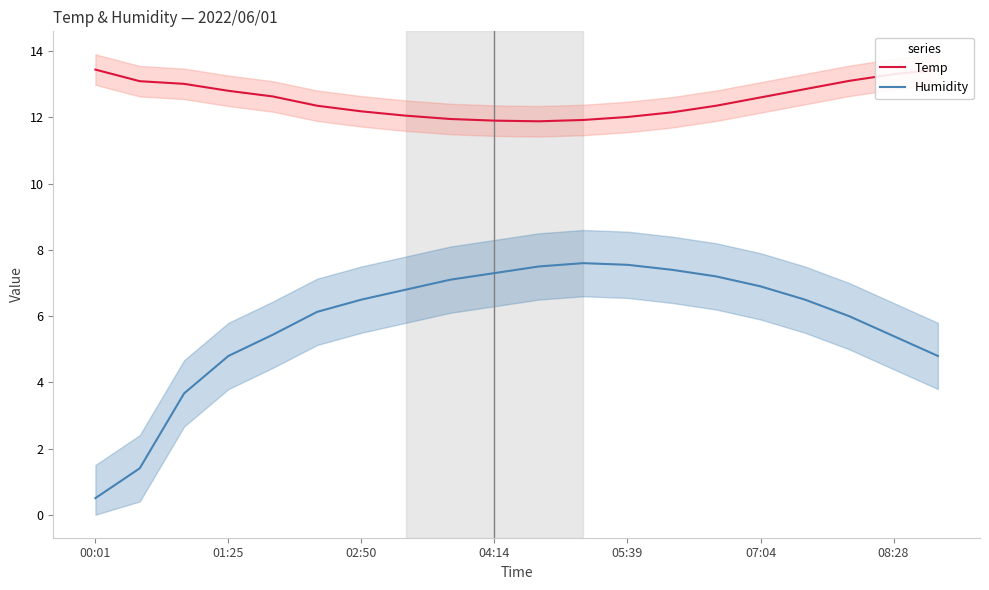

How many categories are shown in the chart?

20